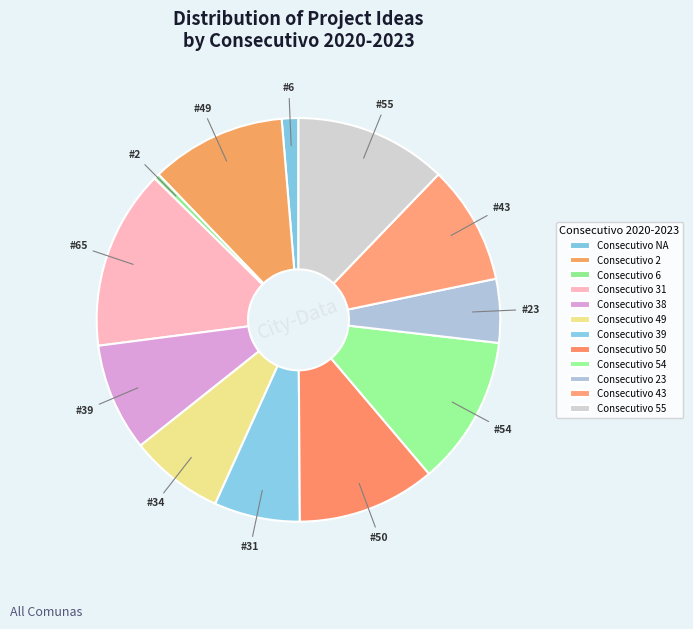

Which slice is the largest?

Consecutivo 31